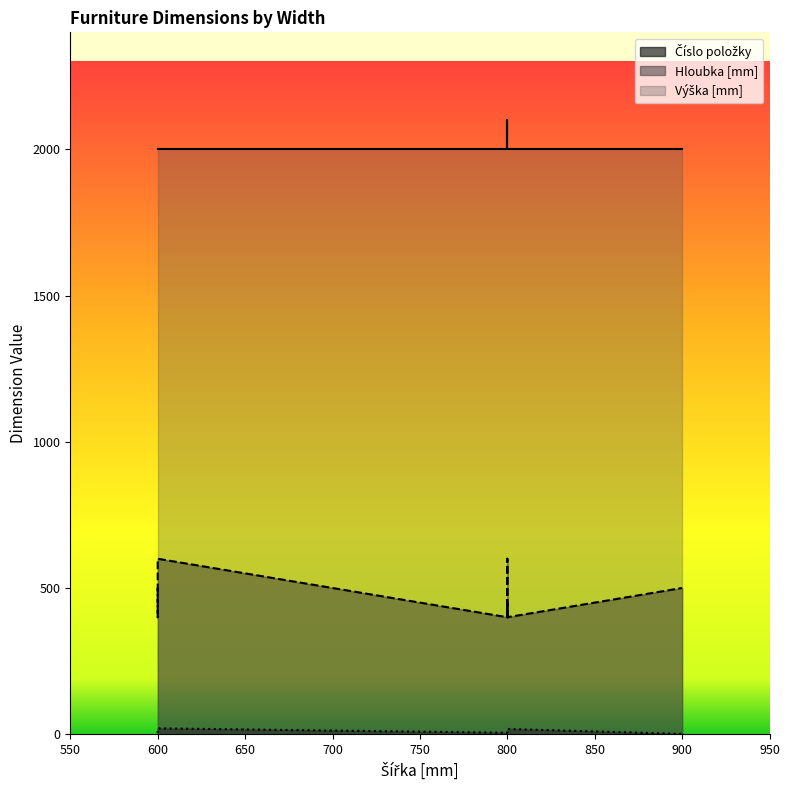

Reading right to left, list all the values displayed in this chart.

Výška [mm]: 2000	2000	2000	2000	2000	2000	2000	2100	2000	2000	2000	2000	2000	2000	2000	2000	2000	2000	2000	2000
Hloubka [mm]: 600	400	400	400	500	400	400	450	400	400	400	400	600	600	400	400	500	500	500	500
Číslo položky: 20	19	18	17	16	15	14	13	12	11	10	9	8	7	6	5	4	3	2	1